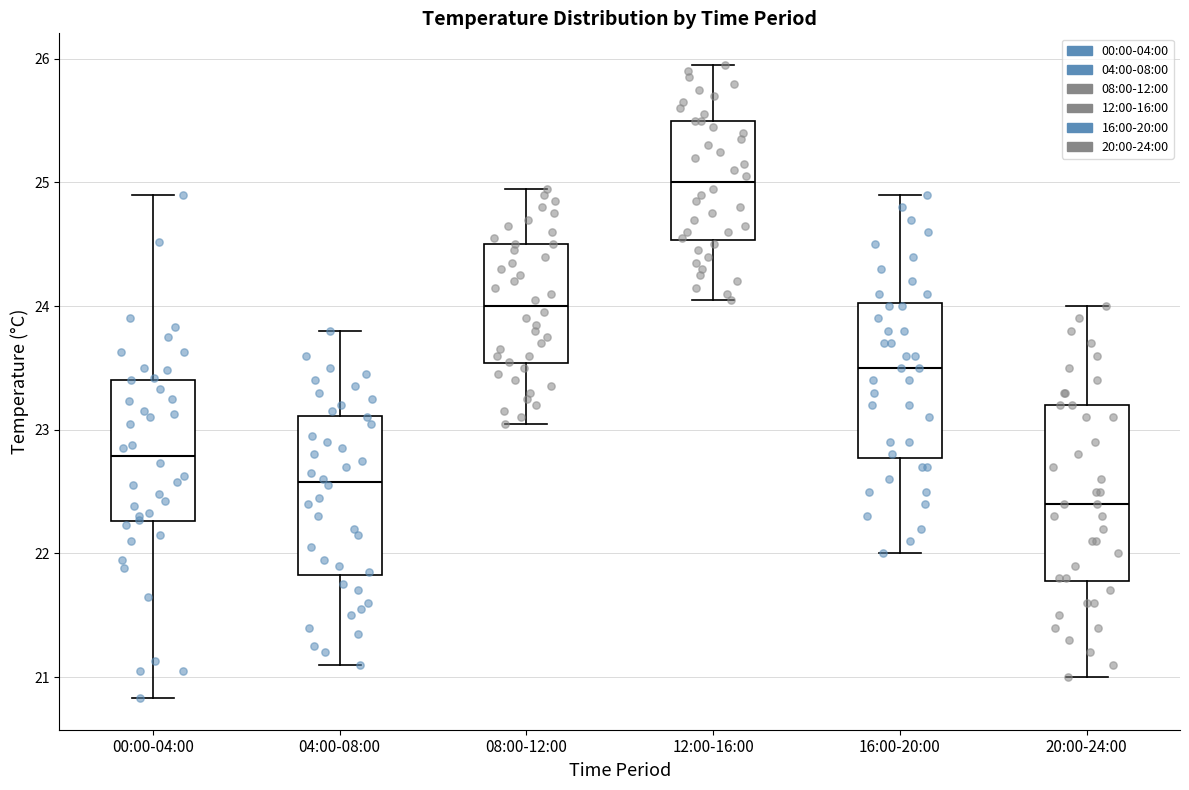

Reading left to right, read every box against the y-axis: the position of its median line, the range the box covers, and the ends of its whiskers. The values are not printed on the chart, so give them approximately, as read against the axis.

00:00-04:00: median 22.8, box 22.3 to 23.4, whiskers 20.8 to 24.9
04:00-08:00: median 22.6, box 21.8 to 23.1, whiskers 21.1 to 23.8
08:00-12:00: median 24.0, box 23.5 to 24.5, whiskers 23.1 to 25.0
12:00-16:00: median 25.0, box 24.5 to 25.5, whiskers 24.1 to 26.0
16:00-20:00: median 23.5, box 22.8 to 24.0, whiskers 22.0 to 24.9
20:00-24:00: median 22.4, box 21.8 to 23.2, whiskers 21.0 to 24.0